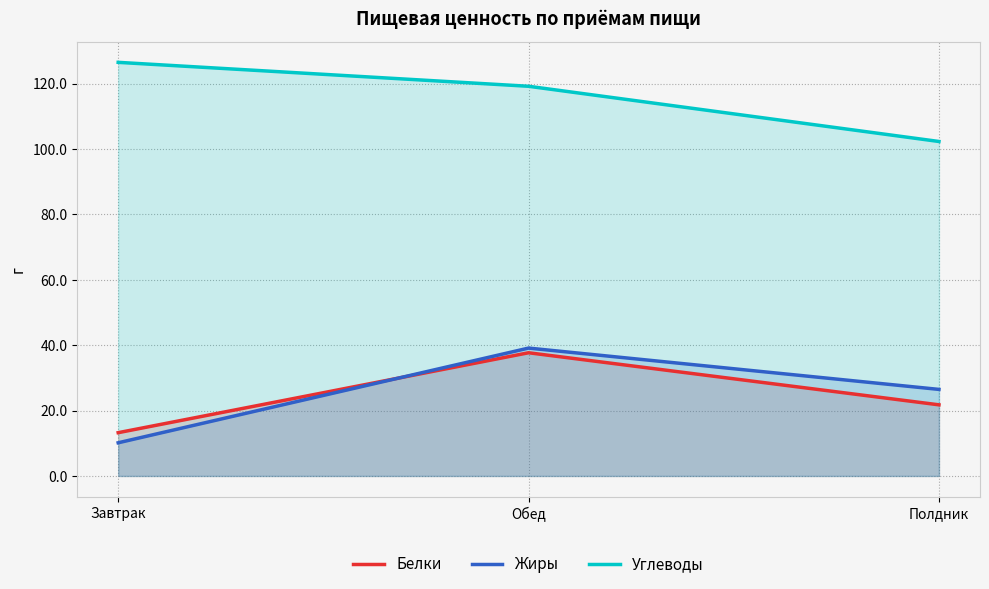

At which category is the sum across all series the highest?

Обед